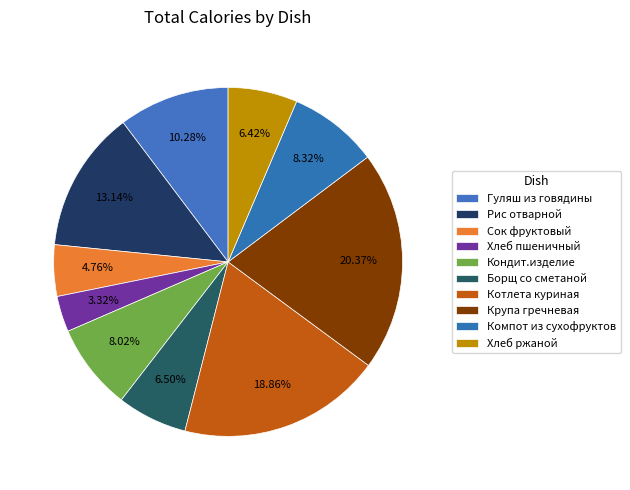

To the nearest percent, what percentage of the pie is Хлеб ржаной?

6%